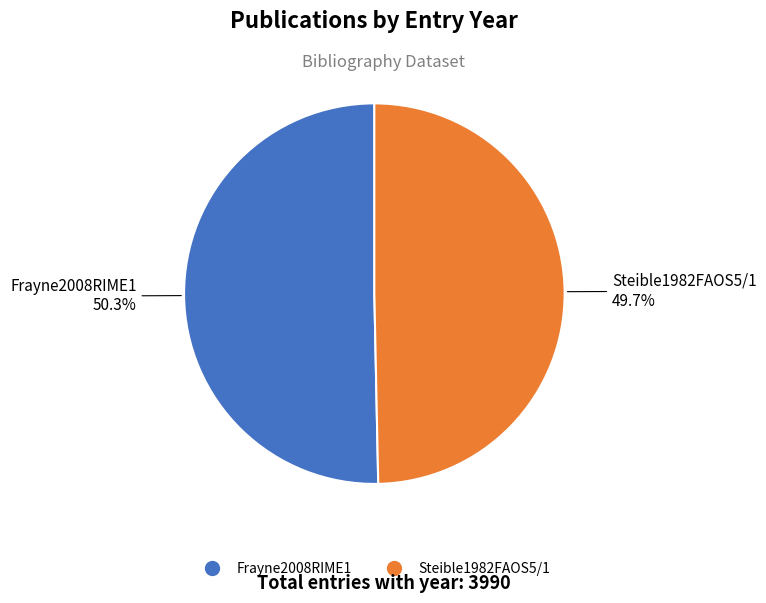

Count the number of slices in the pie.

2